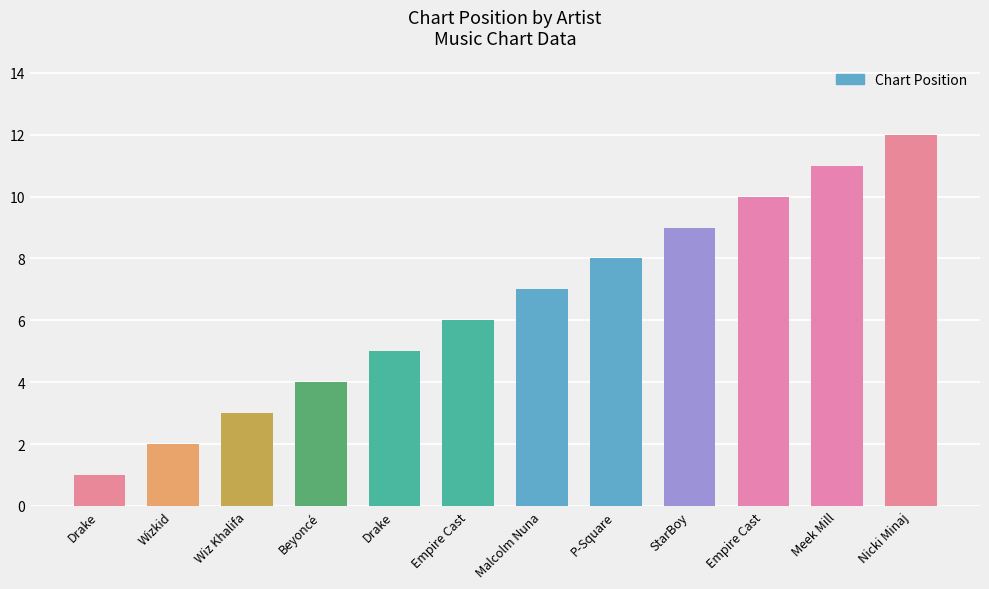

What is the label of the 2nd bar from the right?

Meek Mill